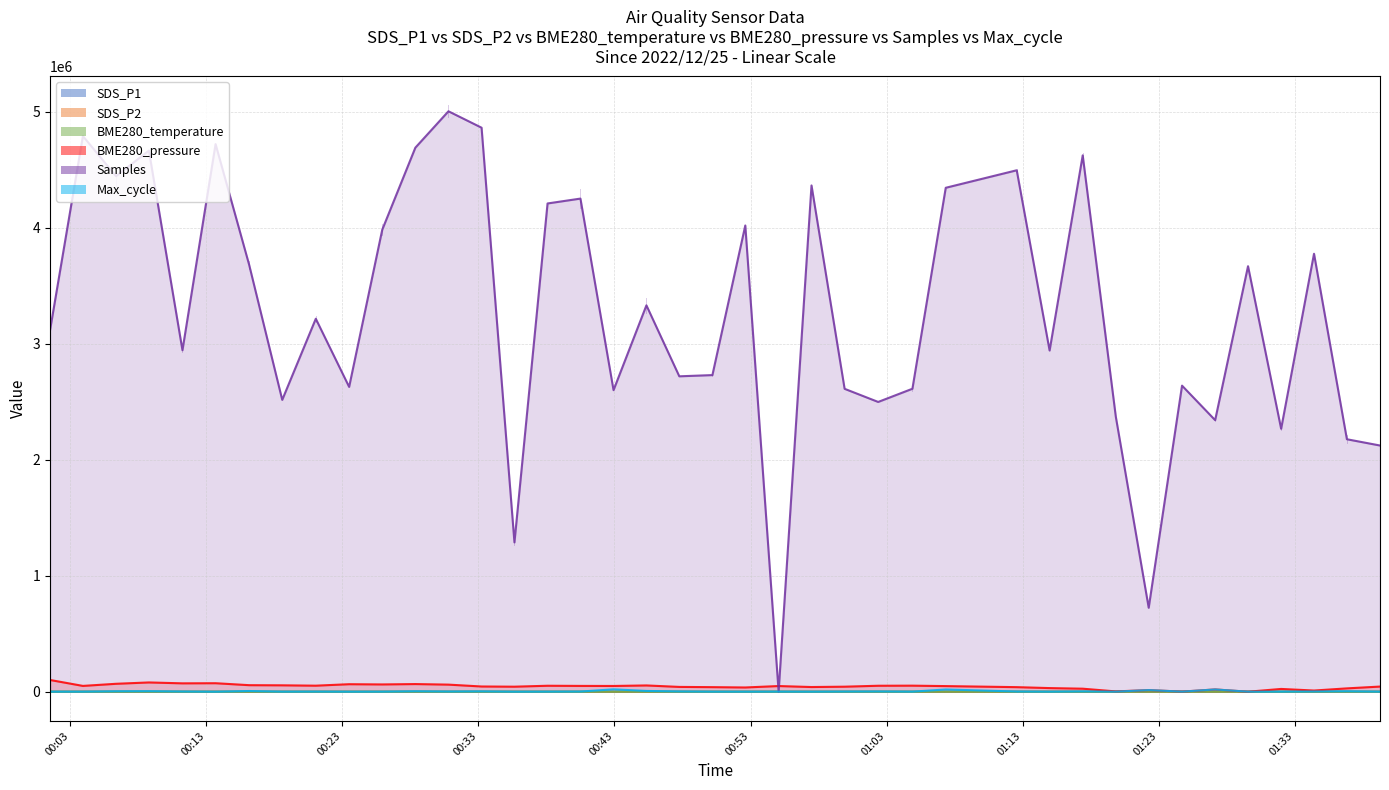

What position from the left is 2022/12/25 00:35:39?

15